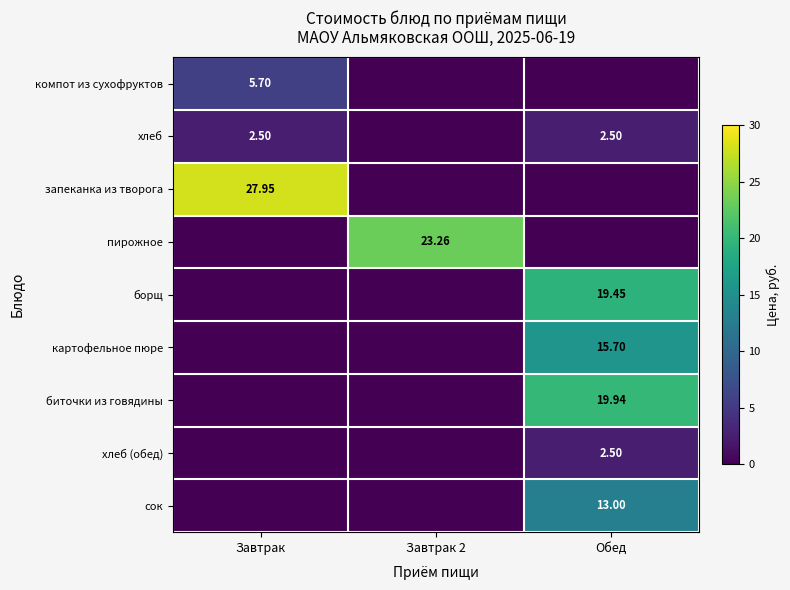

How many data points in компот из сухофруктов are above 0?

1